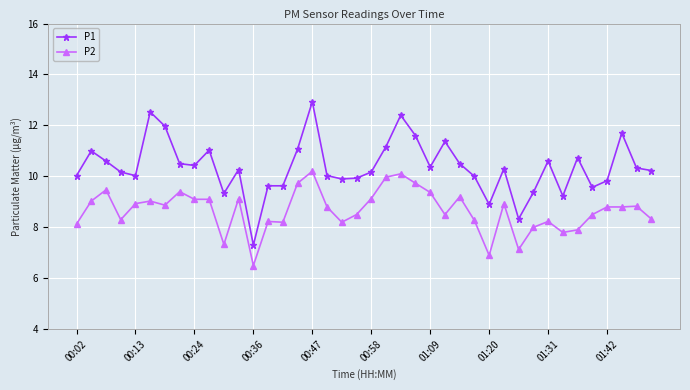

What is the value of the P2 point at the 13th from the left?

6.5